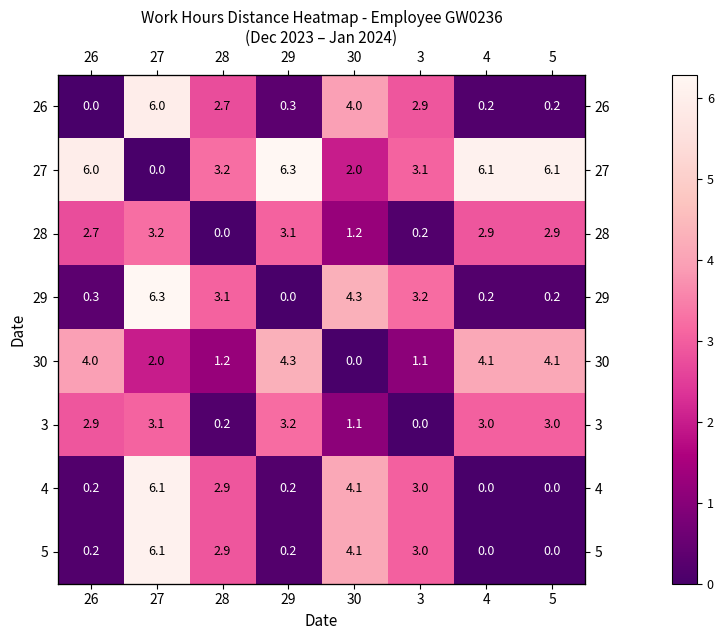

What is the difference between the highest and lowest values at 29?

6.3